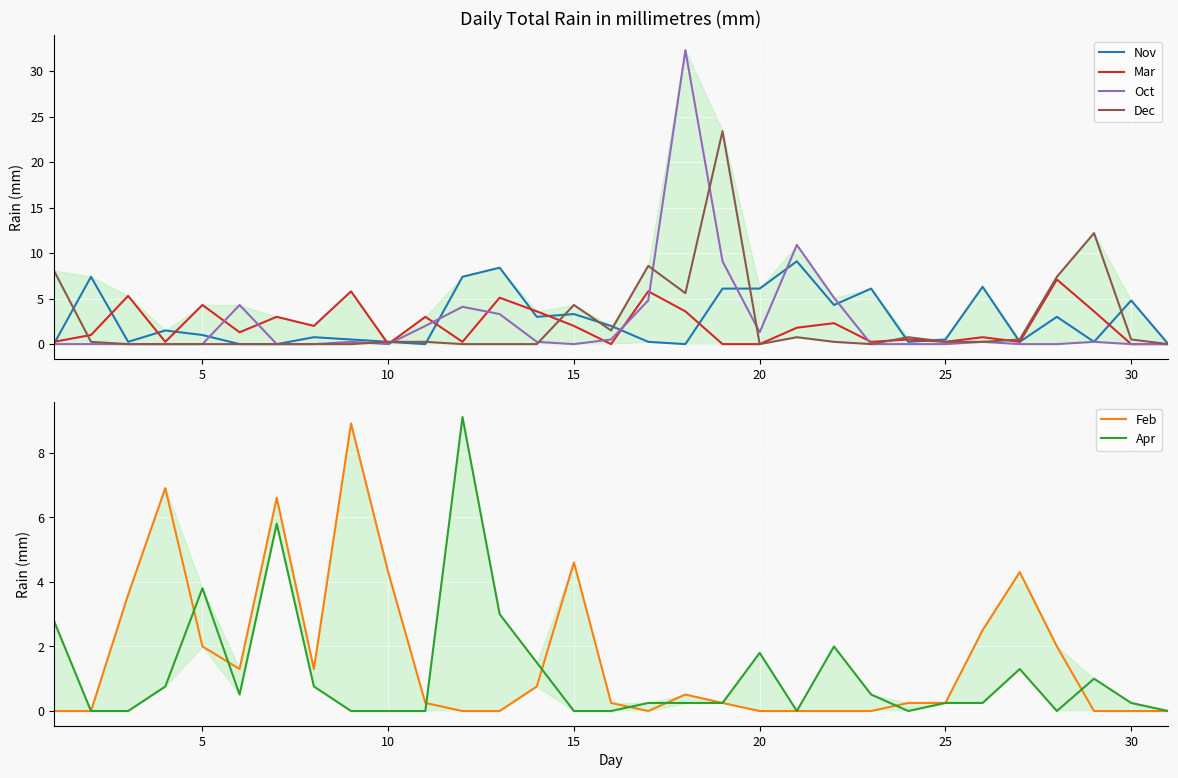

At how many categories does at least one series exceed 15?

2